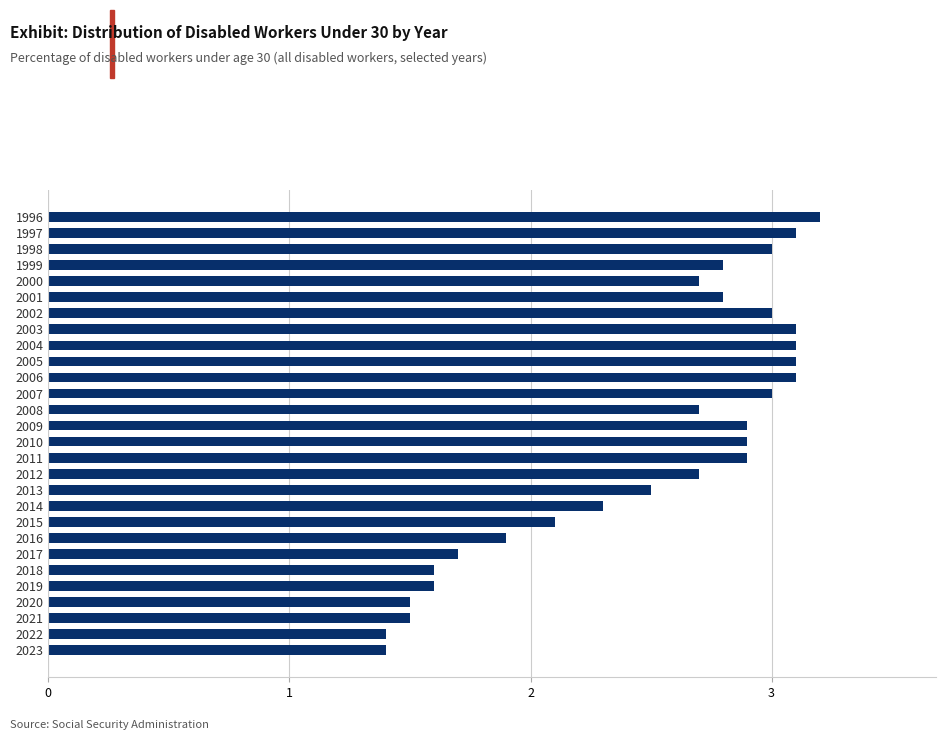

What is the change in value from 2017 to 1998?

+1.3